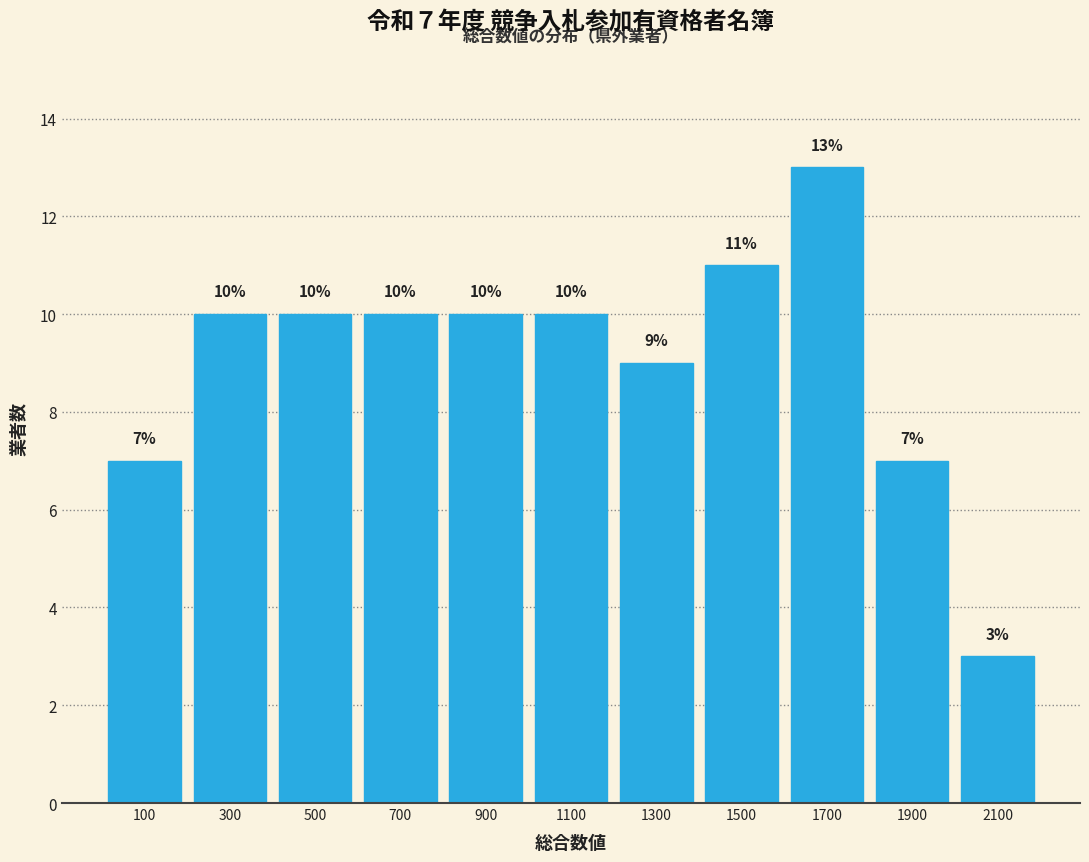

Which range on the x-axis has the tallest bar?

1600 to 1800